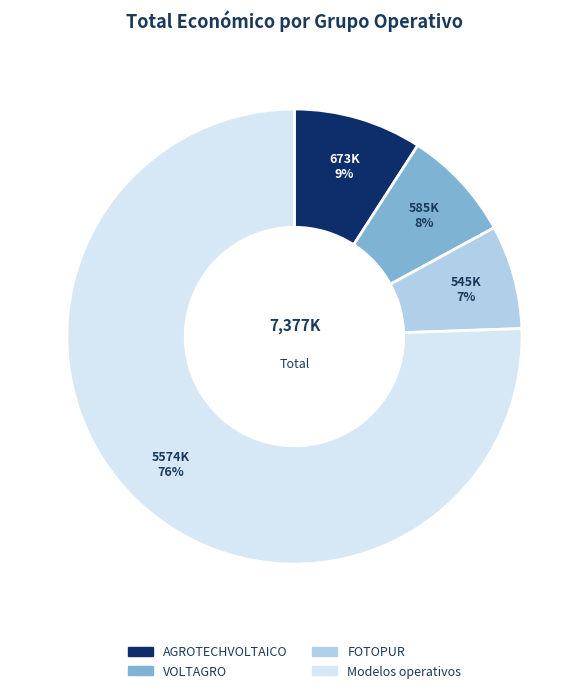

Which slice represents more than half of the pie?

Modelos operativos